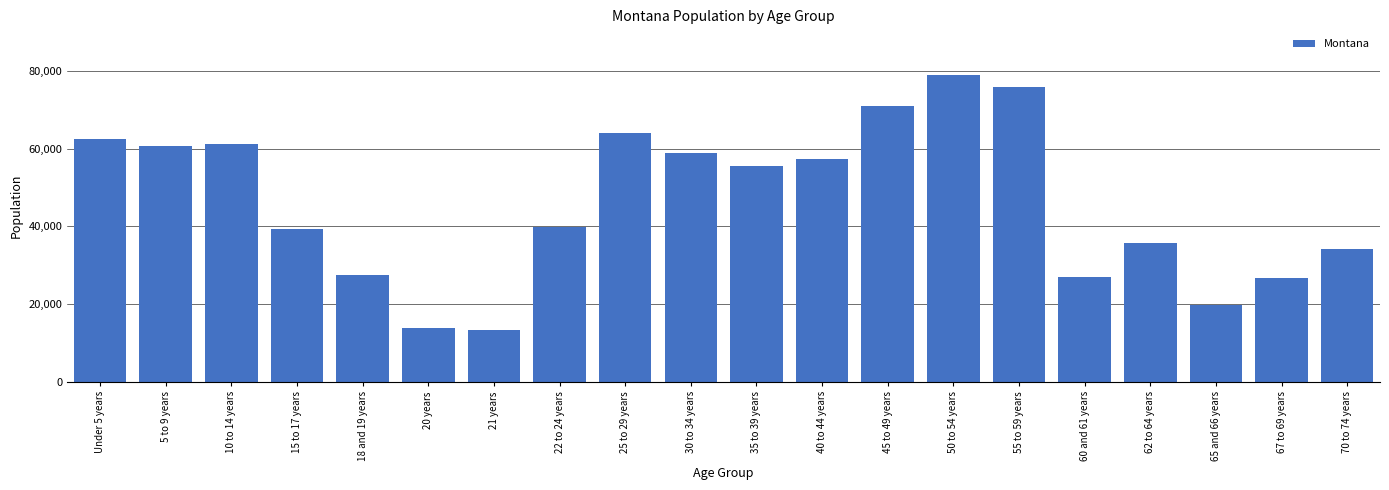

What is the ratio of the value at 30 to 34 years to the value at 18 and 19 years?

2.1